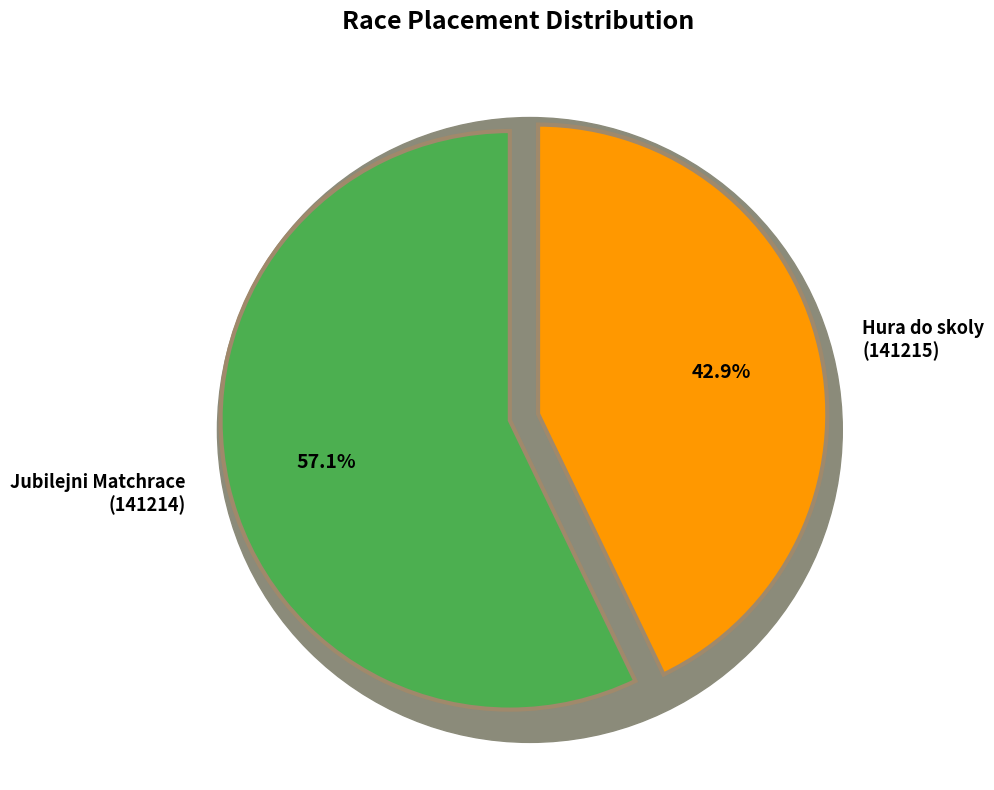

The 141215 slice represents 43% of the pie. True or false?

True